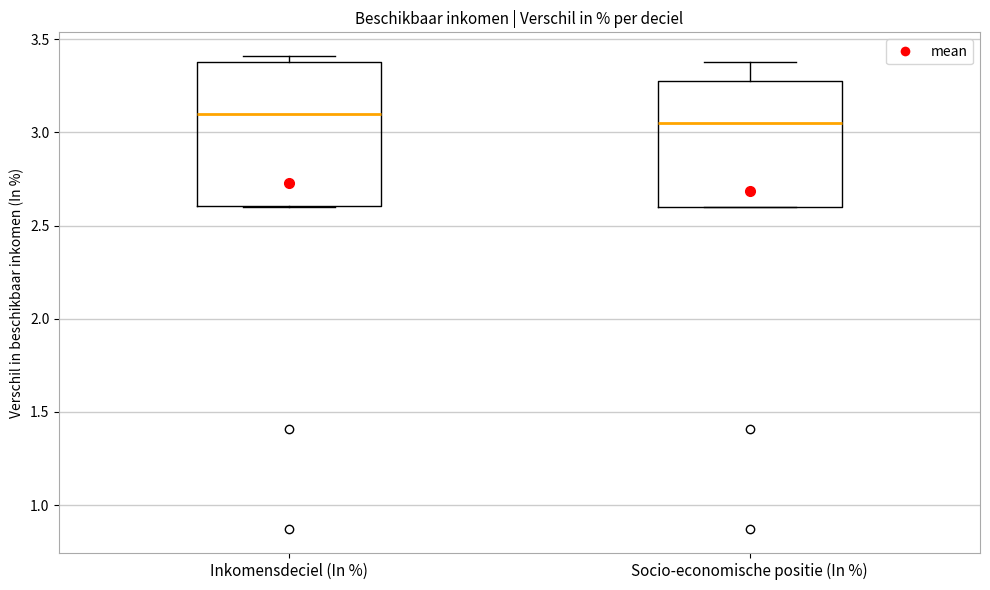

Comparing the boxes themselves (not the whiskers), which one is the tallest?

Inkomensdeciel (In %)